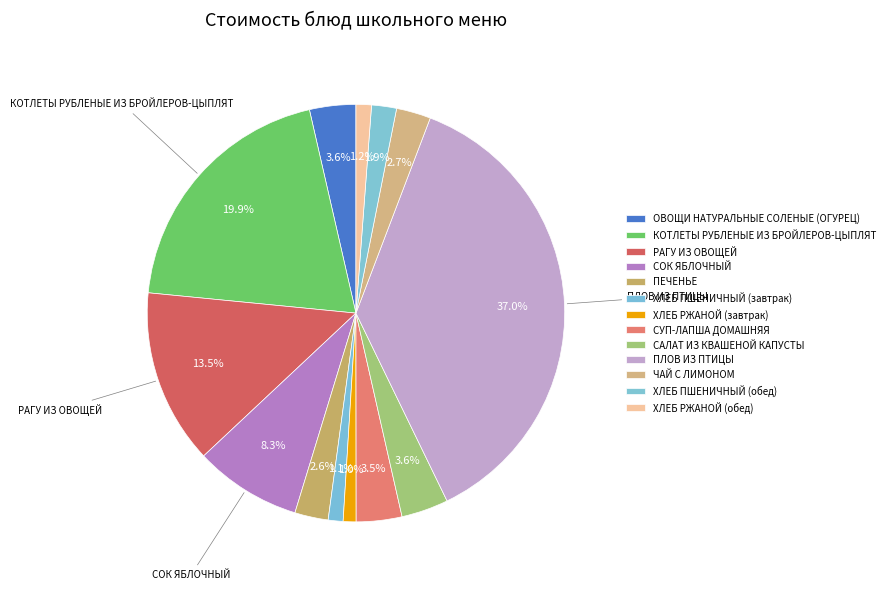

To the nearest percent, what is the difference between the largest and smallest slice percentages?

36%